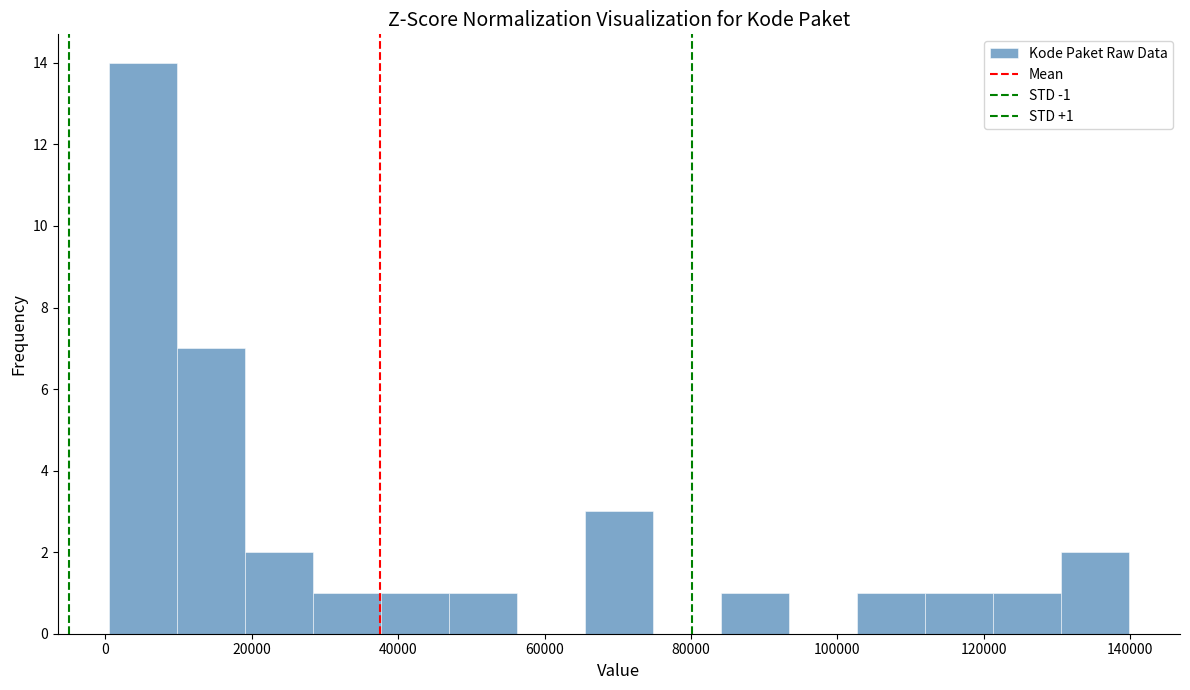

Which range on the x-axis has the tallest bar?

0 to 10000